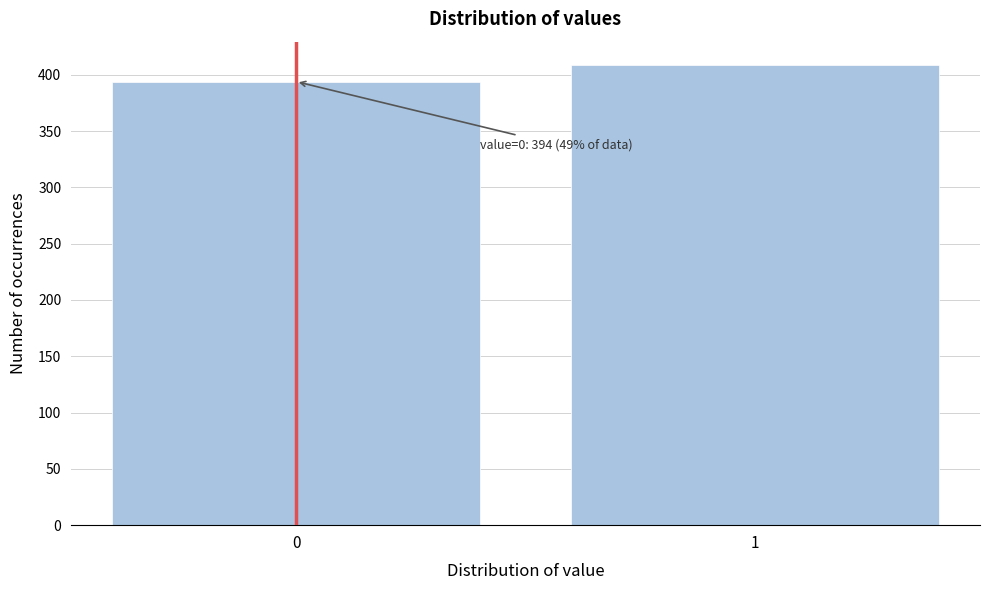

Reading right to left, list all the values displayed in this chart.

409	394